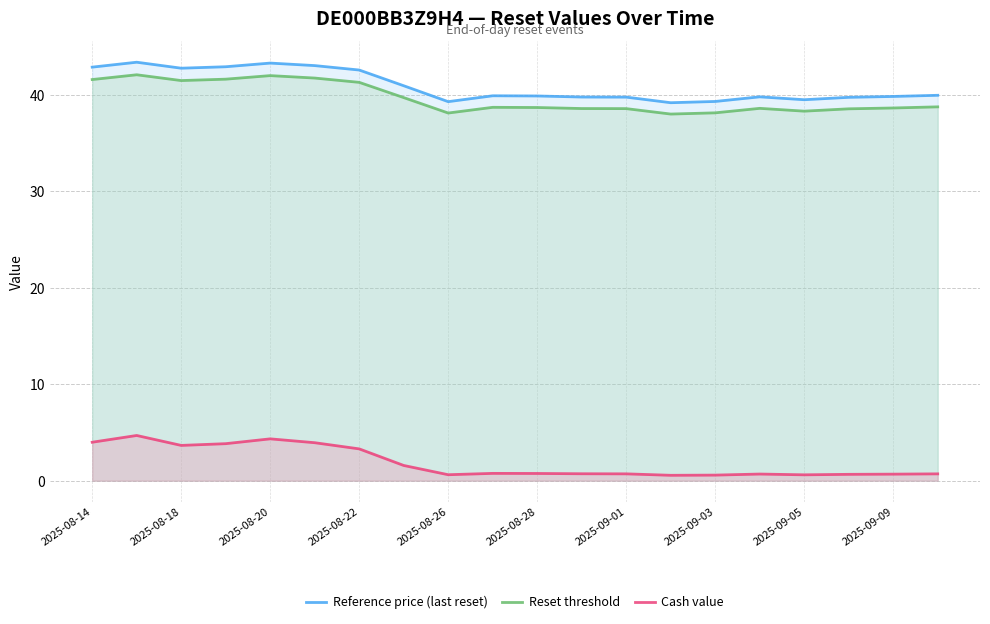

True or false: Reset threshold and Reference price (last reset) intersect in this chart.

False